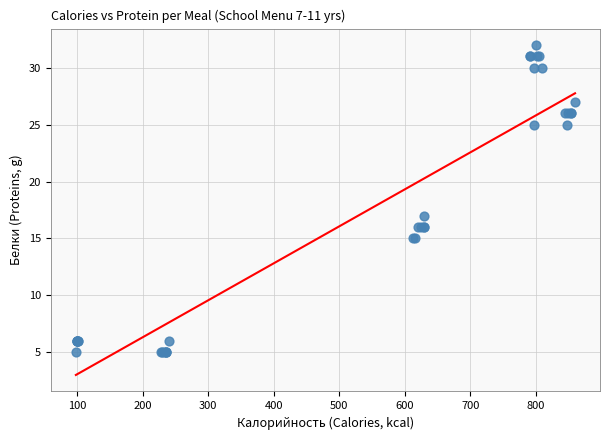

What Y value in the scatter plot is closest to 18?

17